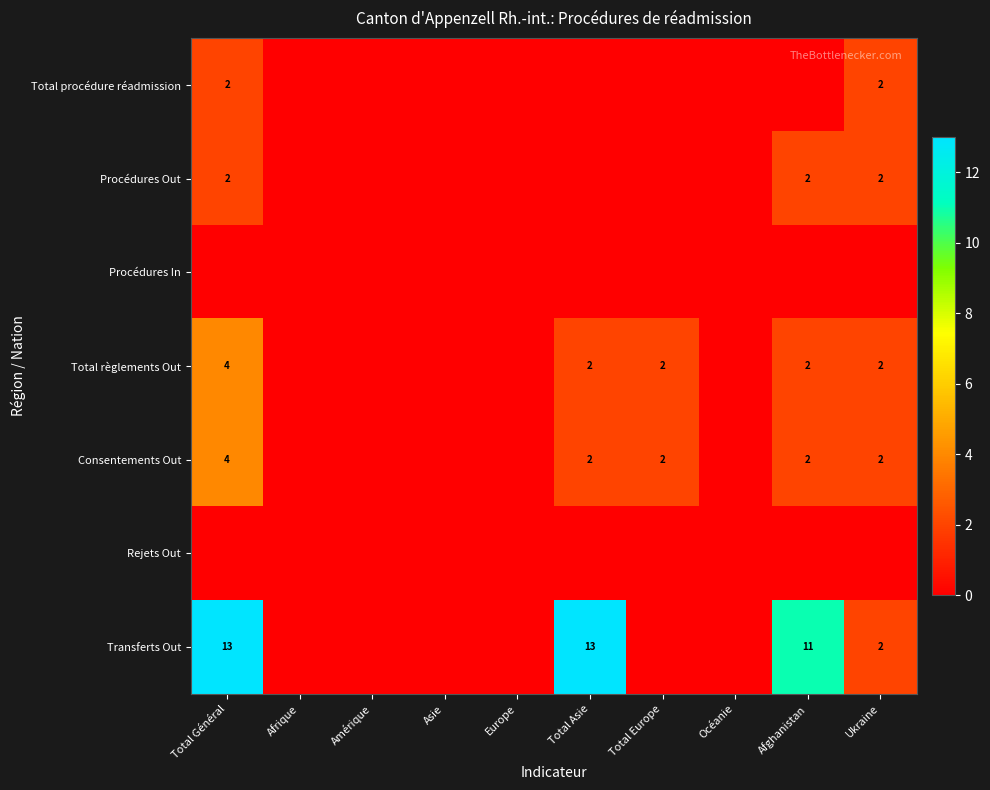

Is it true that Total règlements Out equals 2 at Afghanistan?

True